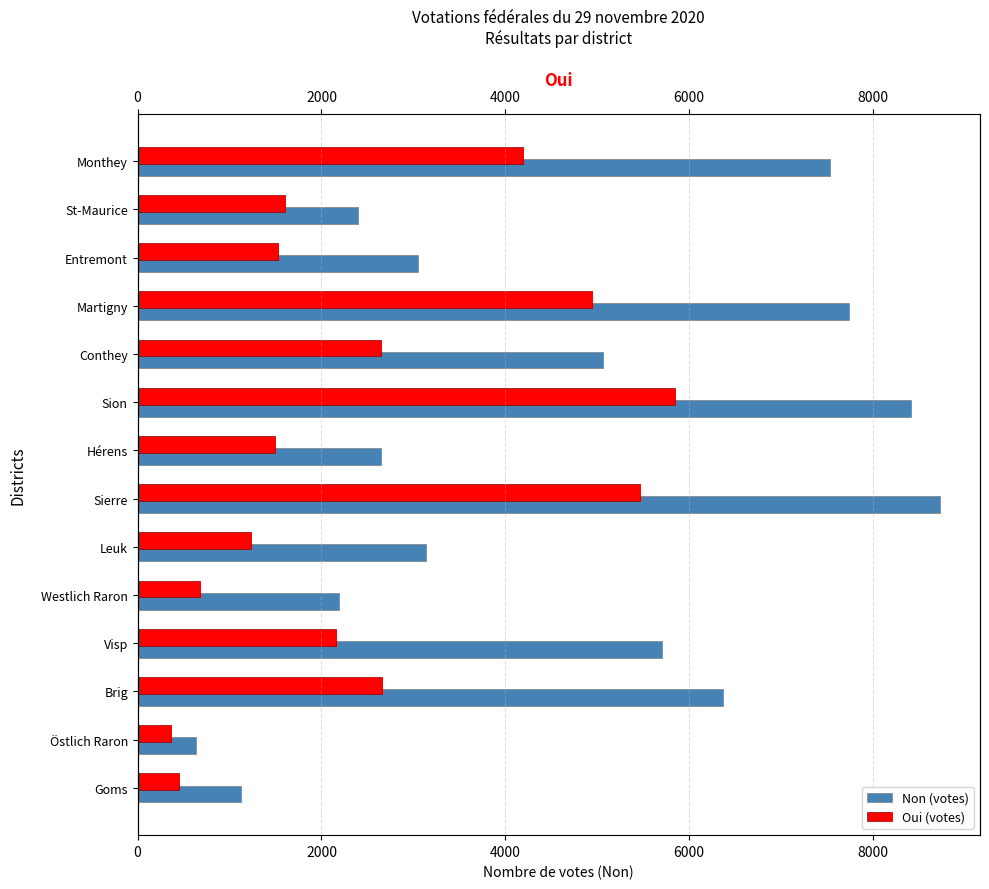

What is the sum of the Non (votes) values at Sierre and Hérens?

11371